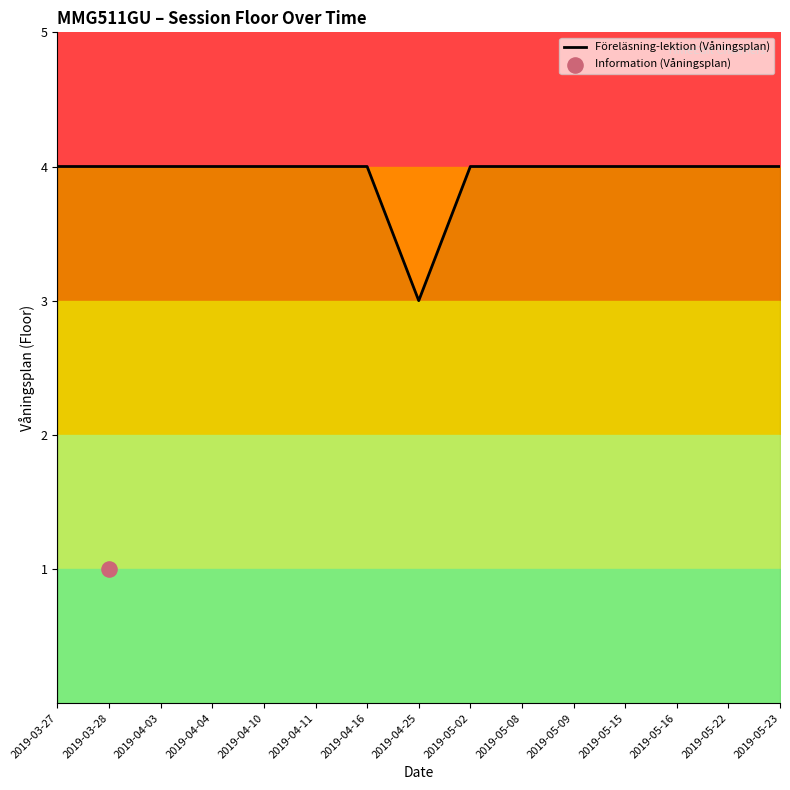

What is the ratio of the value at 2019-04-11 to the value at 2019-04-03?

1.0